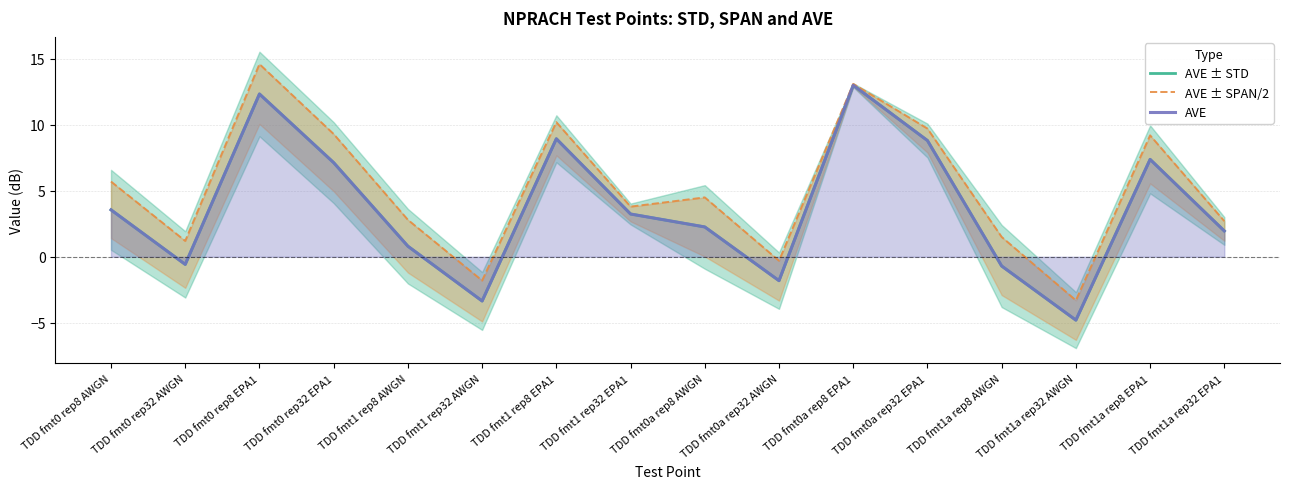

At how many categories does at least one series exceed 2?

11